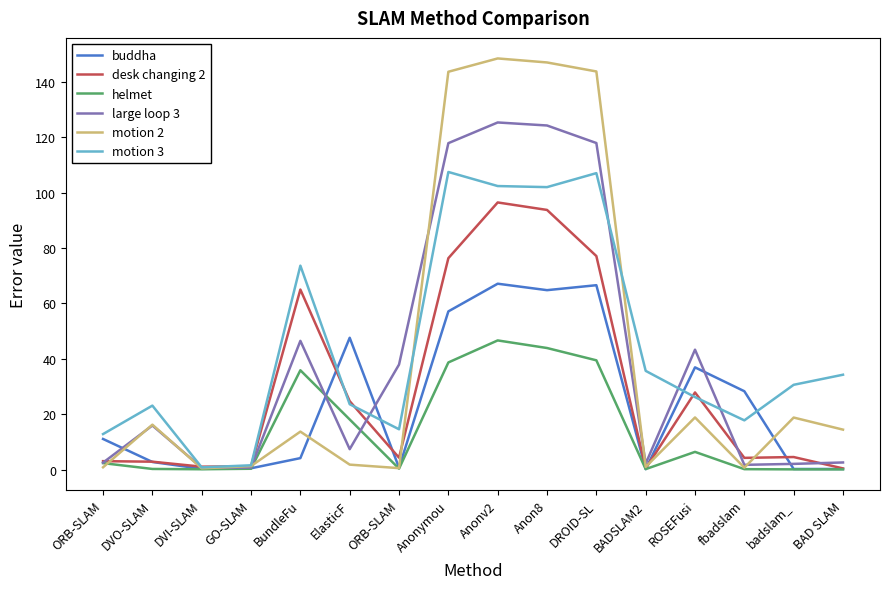

At which category is the sum across all series the highest?

Anonv2